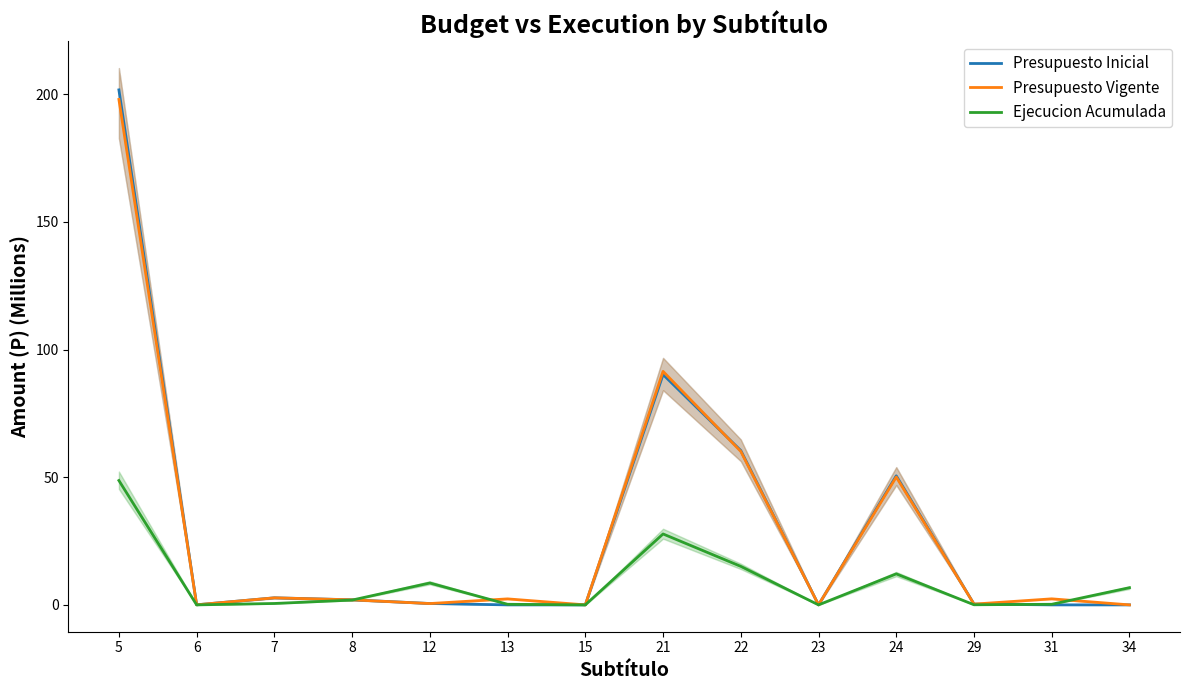

Which series has the largest range (max minus min)?

Presupuesto Inicial